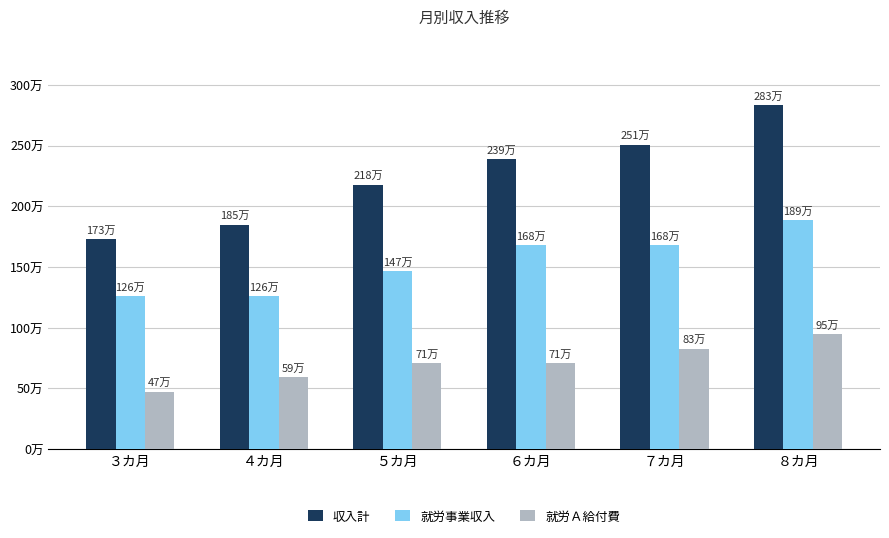

List the series in order of their peak value, lowest first.

就労Ａ給付費, 就労事業収入, 収入計